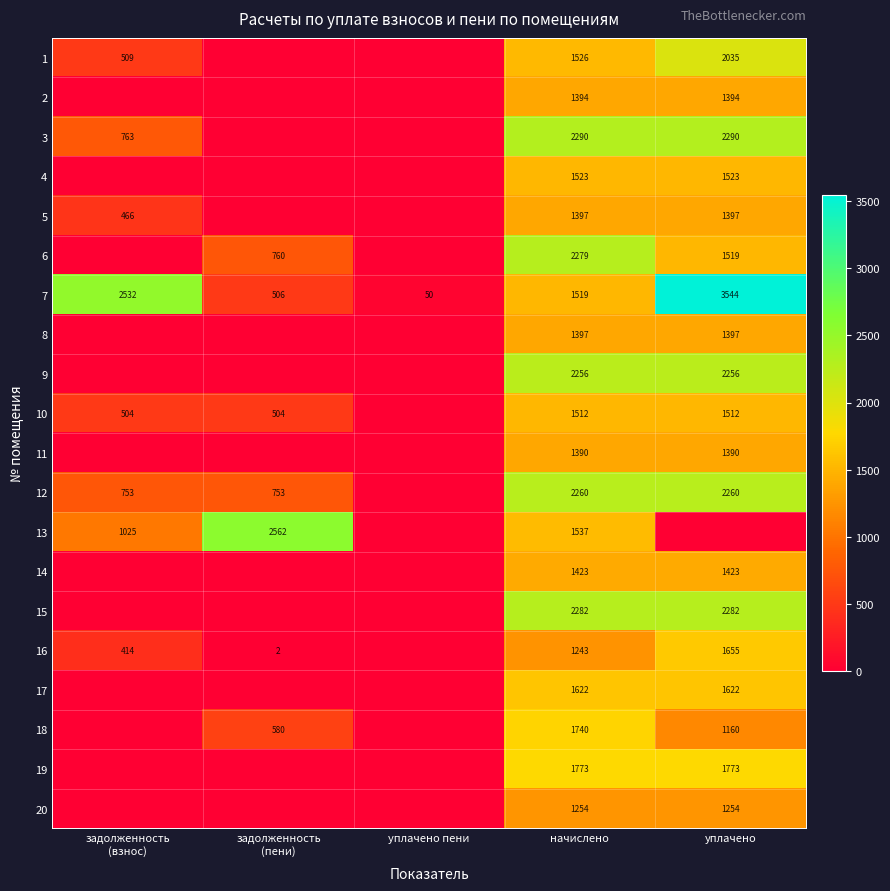

True or false: 18 has a value of 1753 at уплачено.

False